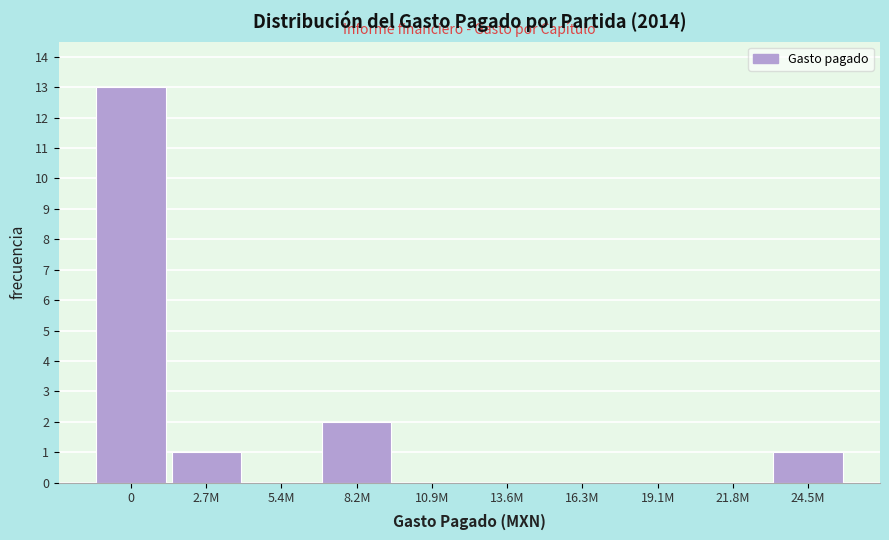

Reading right to left, extract all data points from this chart.

24.5M=1	21.8M=0	19.1M=0	16.3M=0	13.6M=0	10.9M=0	8.2M=2	5.4M=0	2.7M=1	0=13